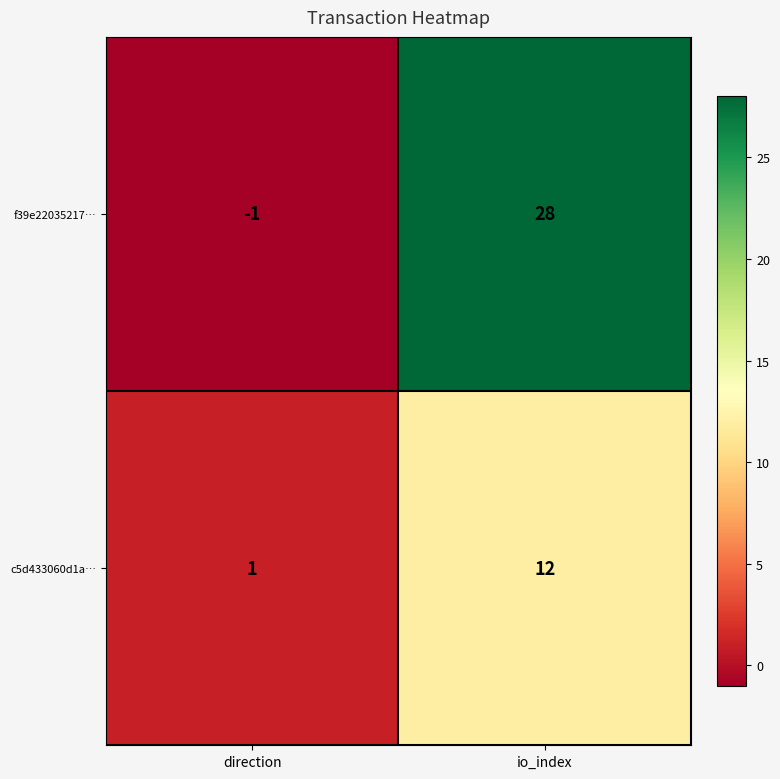

Which label corresponds to the smallest value in the chart?

direction